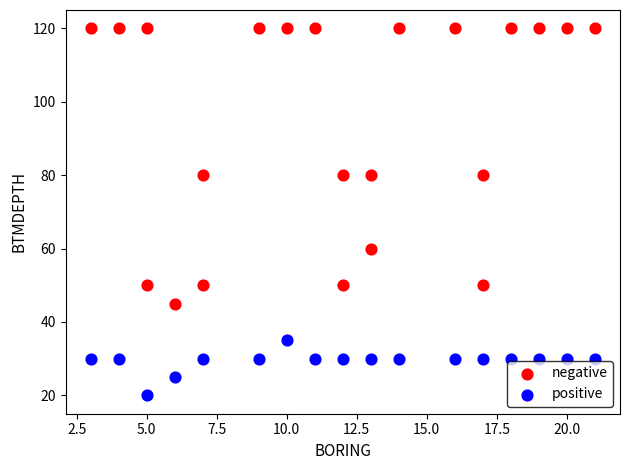

Which series contains the highest Y value?

negative